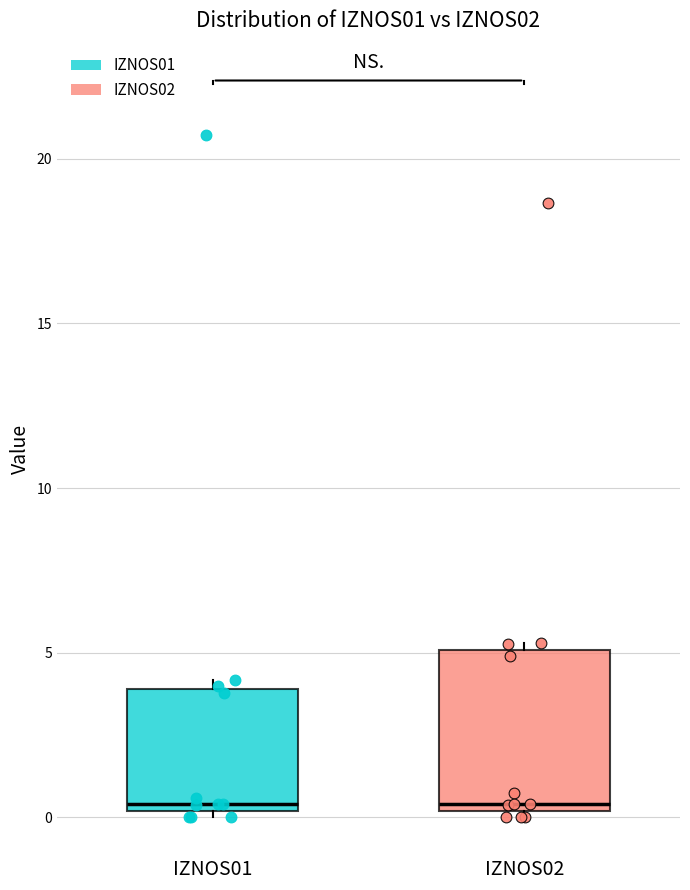

Comparing the boxes themselves (not the whiskers), which one is the tallest?

IZNOS02